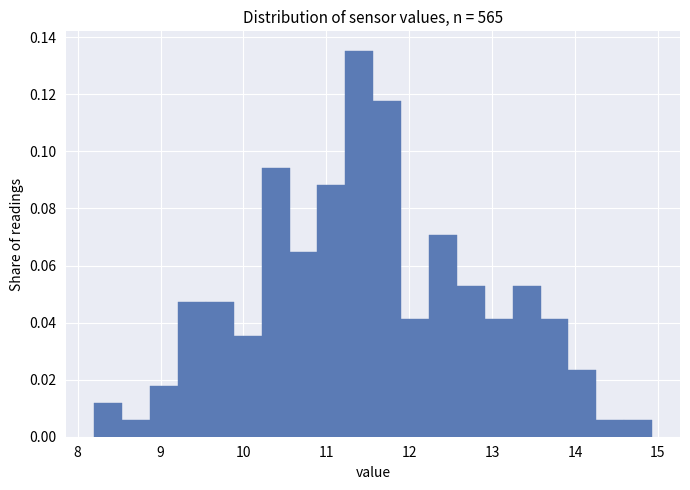

Around what value on the x-axis is the tallest bar? Give the approximate position of its centre, as read against the axis.

11.4